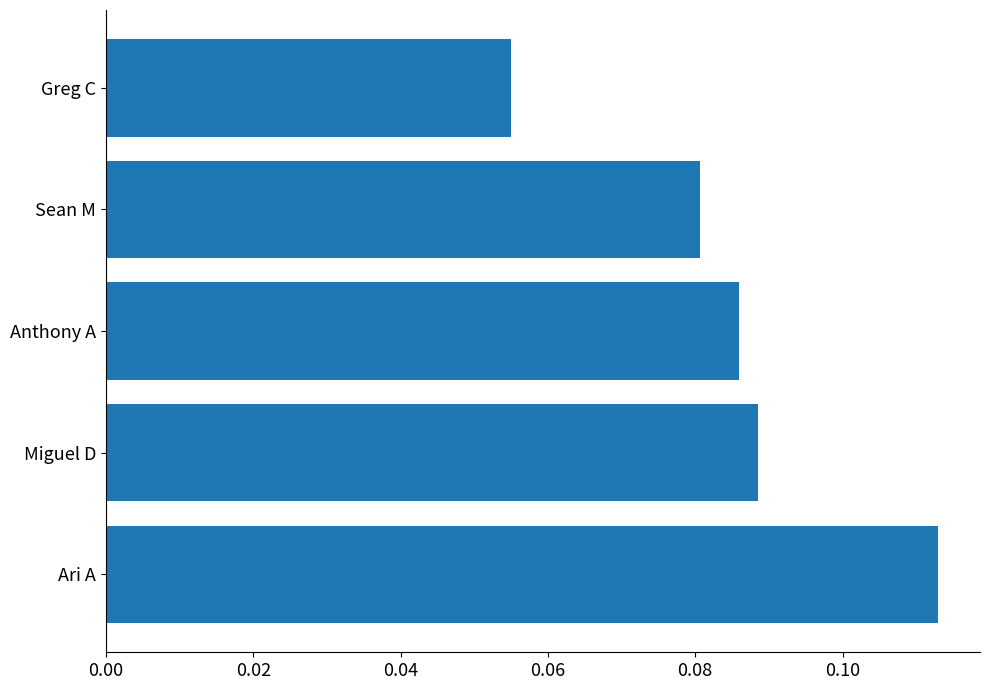

How many bars are there in total?

5